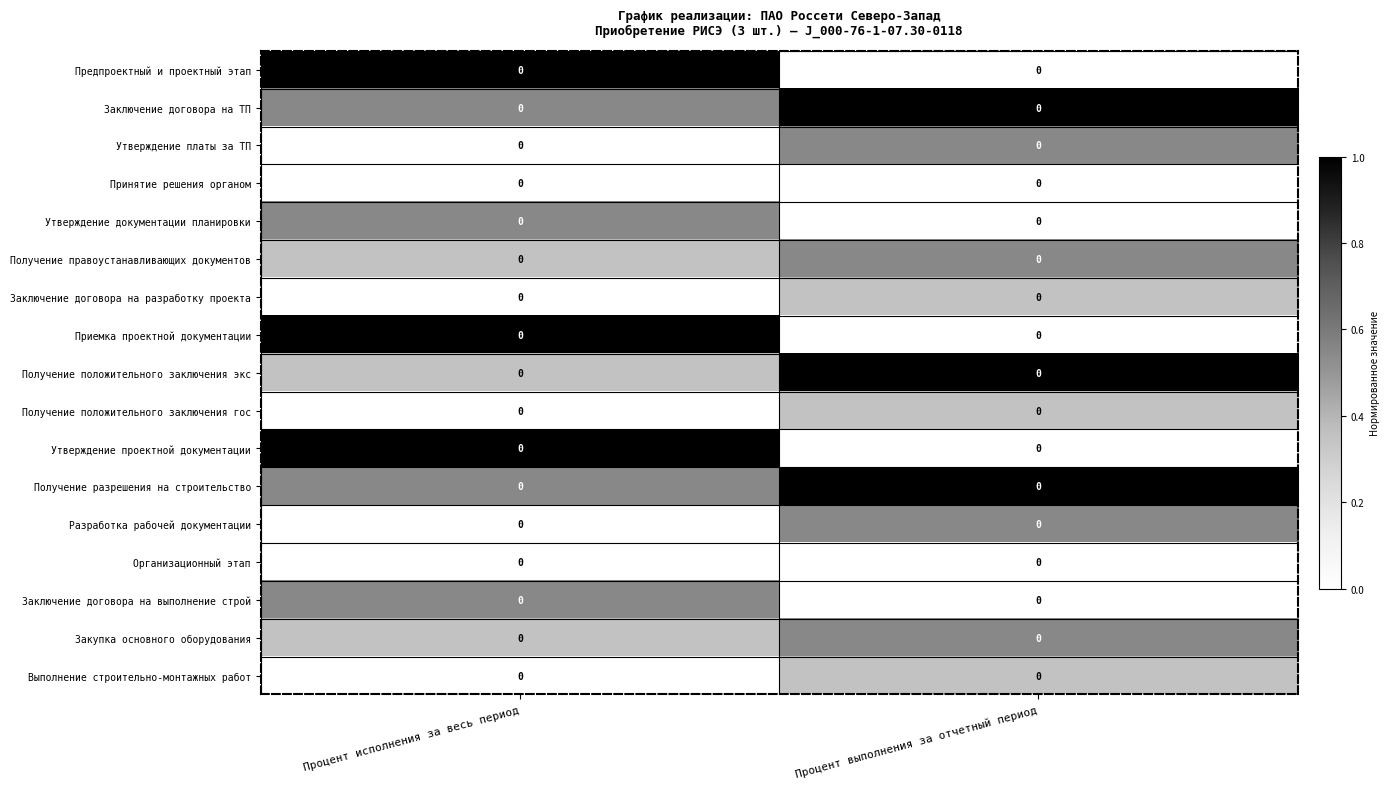

What is the total value across all series at Процент выполнения за отчетный период?

6.2